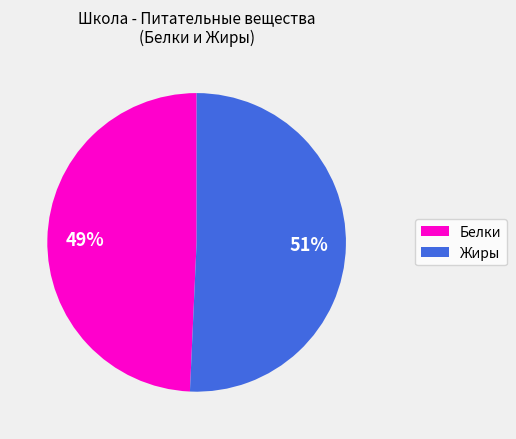

Which has a higher value, Белки or Жиры?

Жиры